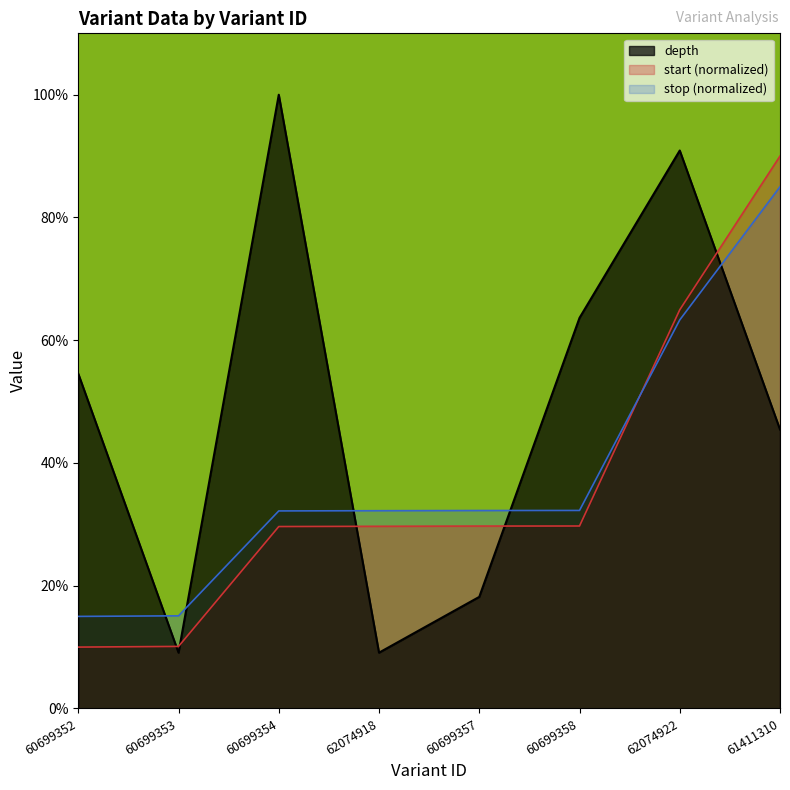

True or false: depth and stop intersect in this chart.

True